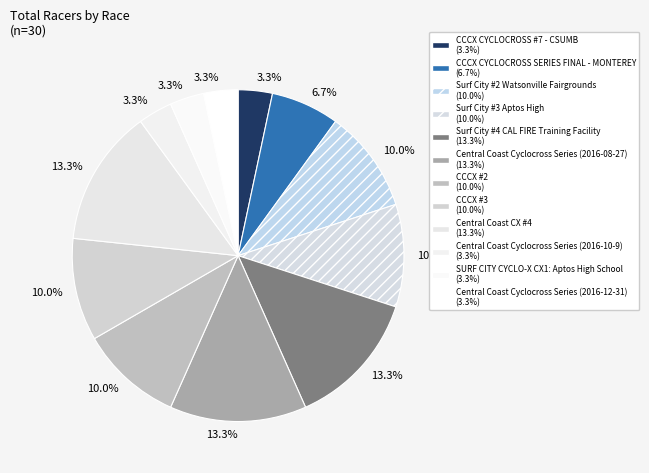

Does Central Coast Cyclocross Series (2016-12-31) account for over 50% of the chart?

No